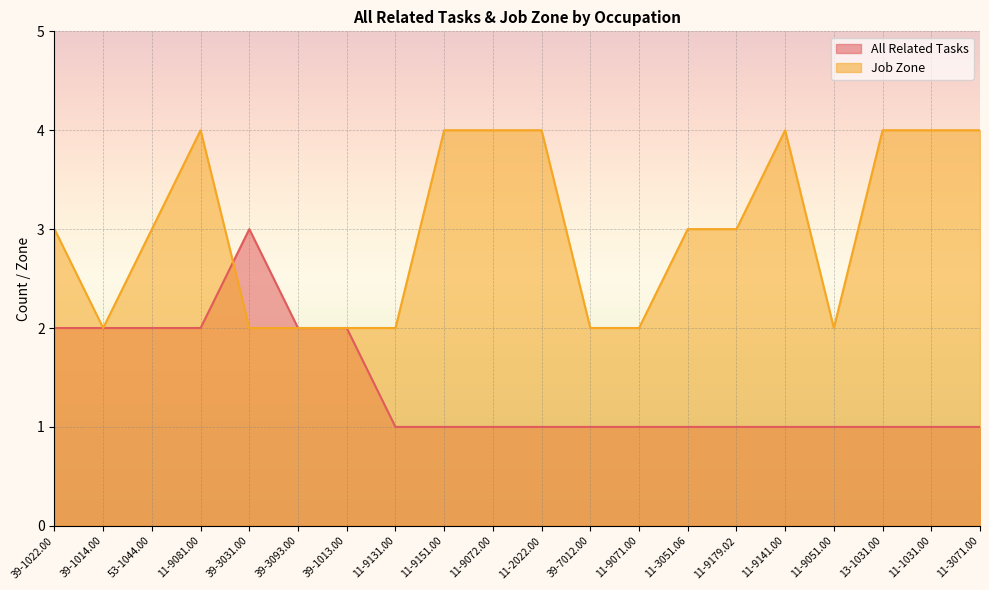

Between 11-9051.00 and 11-9072.00, which is larger?

11-9051.00